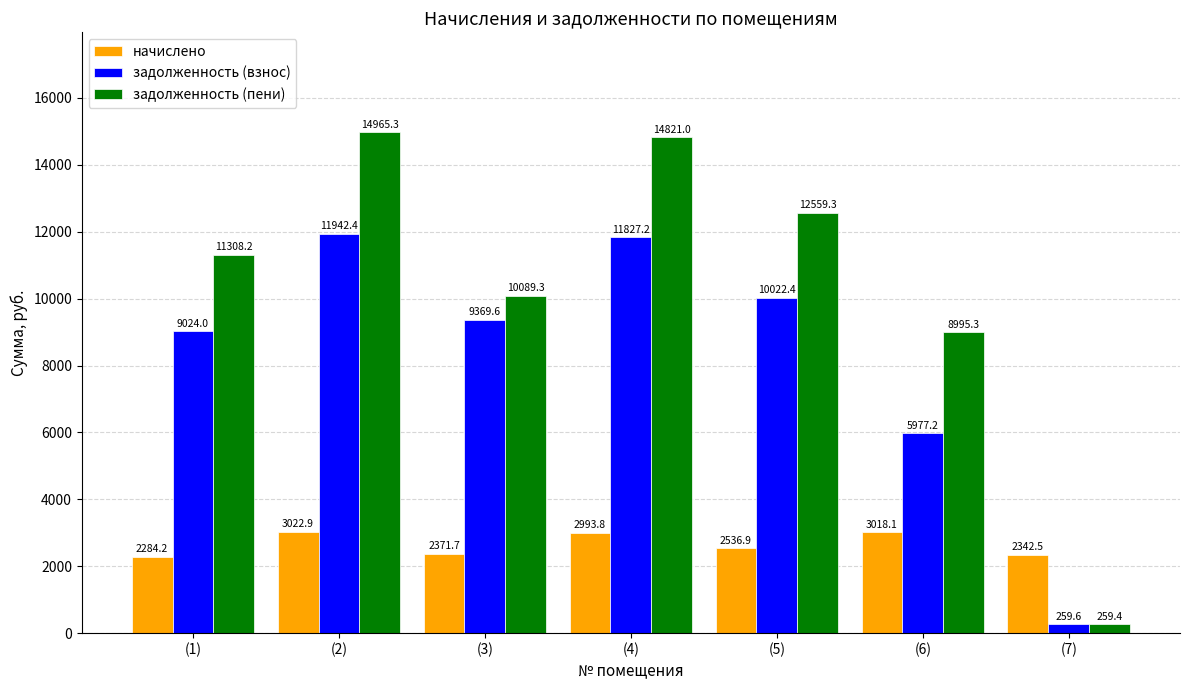

What is the sum of the начислено values at (4) and (6)?

6011.8